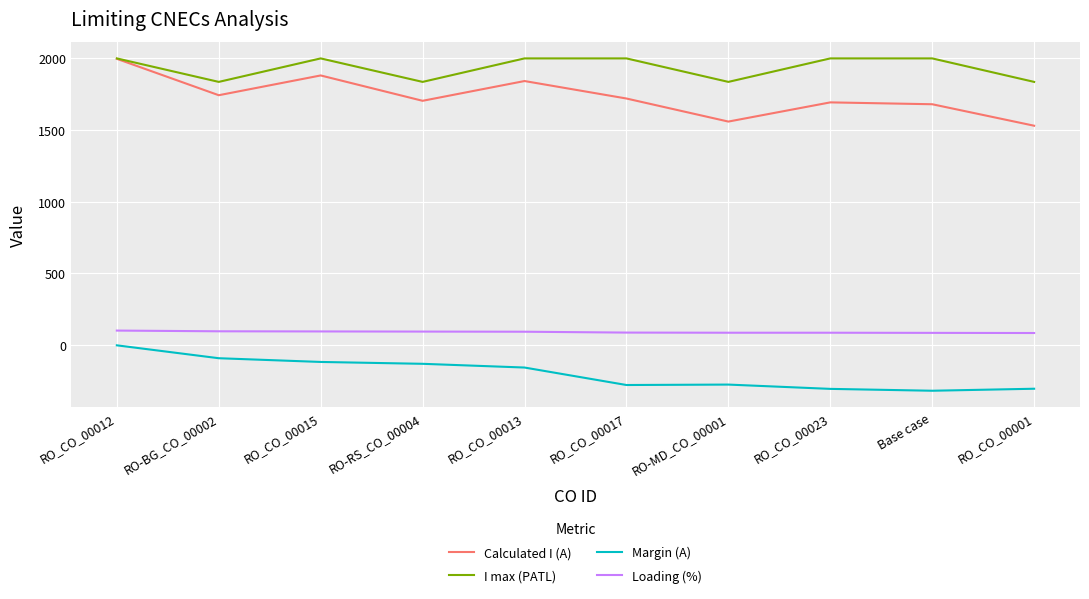

True or false: Margin (A) and Loading (%) cross at least once.

False